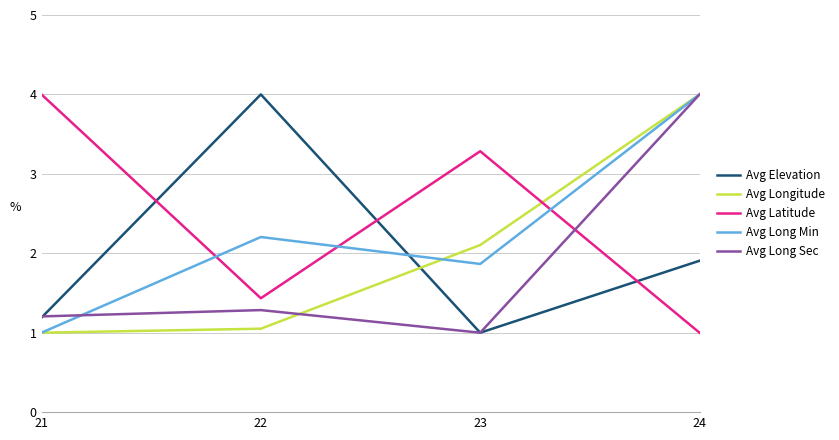

What is the total value across all series at 24?

14.9